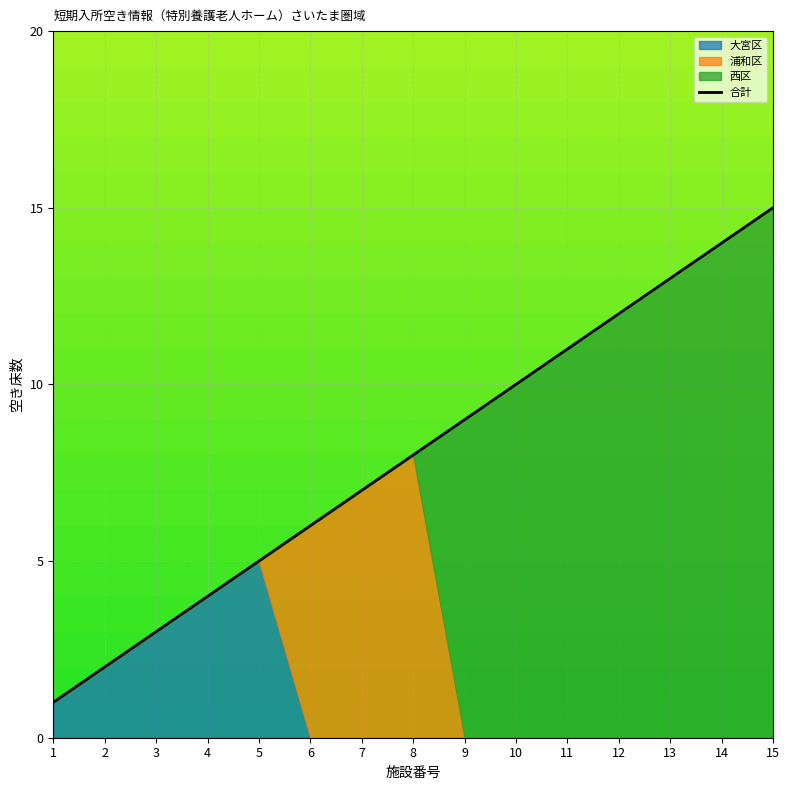

At which label does the data first exceed 8?

9